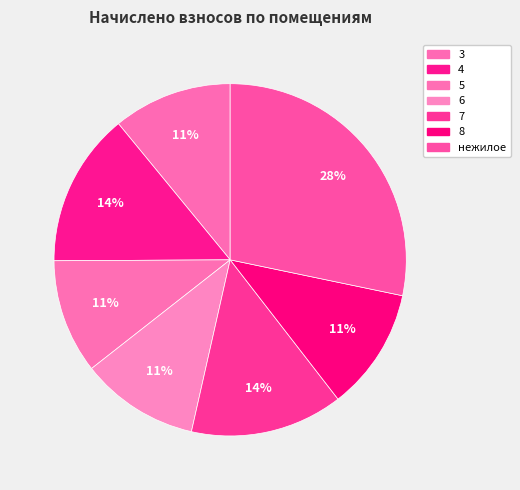

Does 8 account for over 50% of the chart?

No